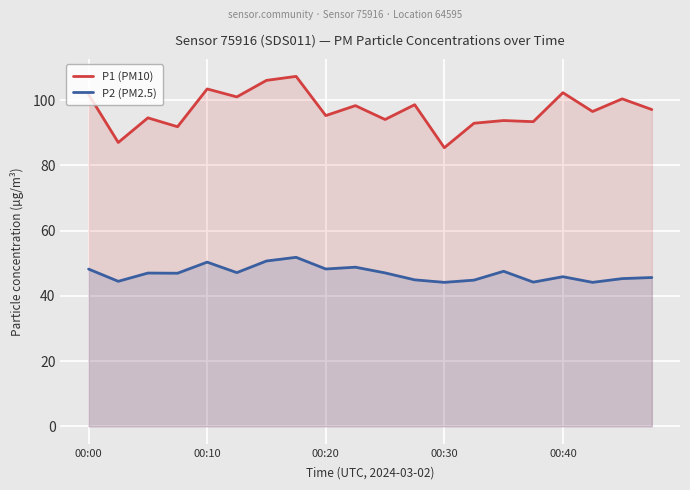

True or false: P2 (PM2.5) and P1 (PM10) intersect in this chart.

False